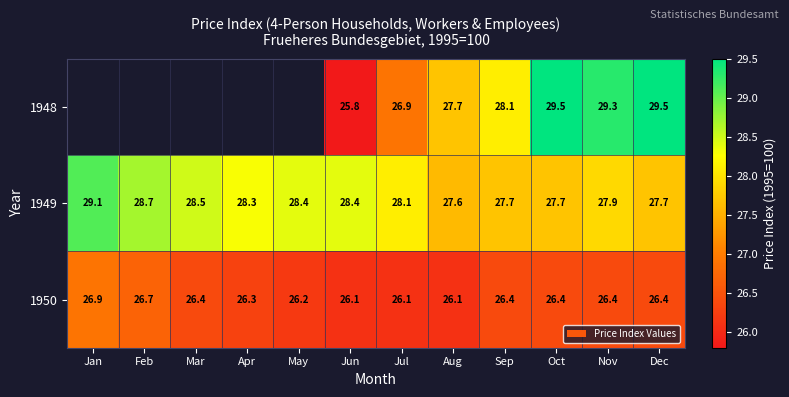

Is it true that 1950 equals 10.8 at Apr?

False